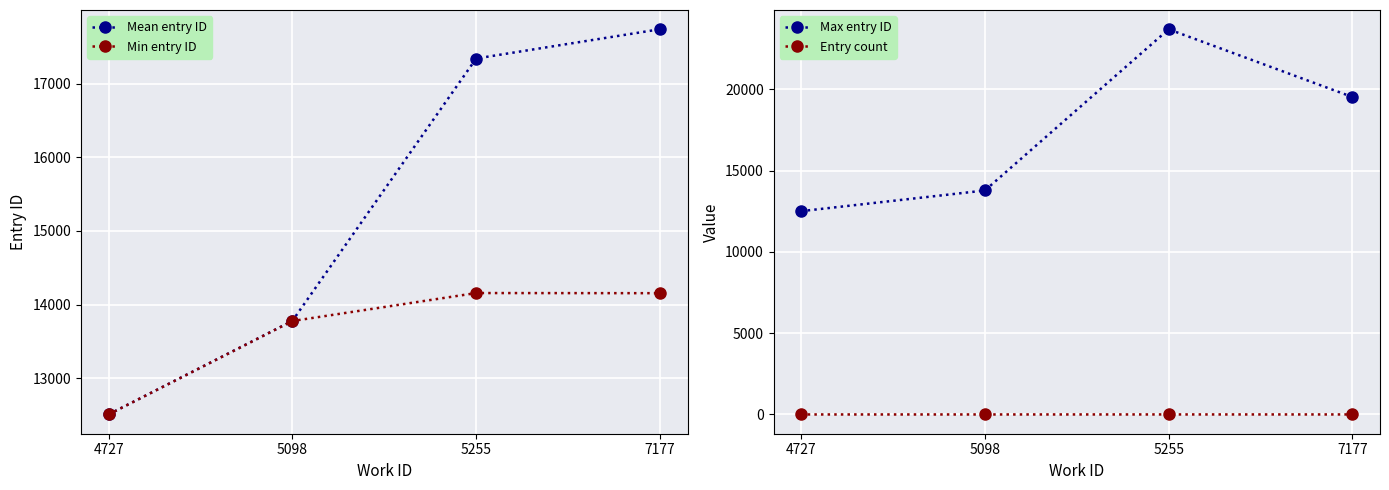

True or false: Mean entry ID has a value of 12508.0 at 4727.

True